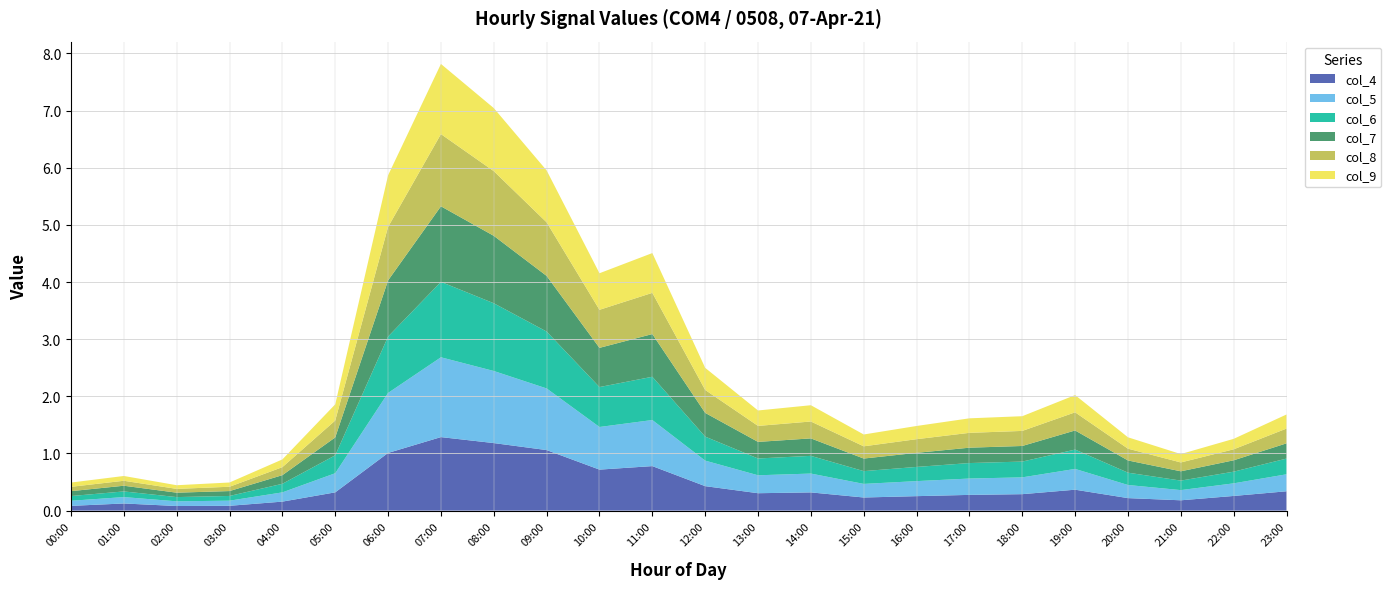

Reading left to right, list all the values displayed in this chart.

col_4: 00:00=0.1	01:00=0.1	02:00=0.1	03:00=0.1	04:00=0.2	05:00=0.3	06:00=1.0	07:00=1.3	08:00=1.2	09:00=1.1	10:00=0.7	11:00=0.8	12:00=0.4	13:00=0.3	14:00=0.3	15:00=0.2	16:00=0.3	17:00=0.3	18:00=0.3	19:00=0.4	20:00=0.2	21:00=0.2	22:00=0.3	23:00=0.3
col_5: 00:00=0.1	01:00=0.1	02:00=0.1	03:00=0.1	04:00=0.2	05:00=0.3	06:00=1.1	07:00=1.4	08:00=1.3	09:00=1.1	10:00=0.7	11:00=0.8	12:00=0.4	13:00=0.3	14:00=0.3	15:00=0.2	16:00=0.3	17:00=0.3	18:00=0.3	19:00=0.4	20:00=0.2	21:00=0.2	22:00=0.2	23:00=0.3
col_6: 00:00=0.1	01:00=0.1	02:00=0.1	03:00=0.1	04:00=0.2	05:00=0.3	06:00=1.0	07:00=1.3	08:00=1.2	09:00=1.0	10:00=0.7	11:00=0.8	12:00=0.4	13:00=0.3	14:00=0.3	15:00=0.2	16:00=0.2	17:00=0.3	18:00=0.3	19:00=0.3	20:00=0.2	21:00=0.2	22:00=0.2	23:00=0.3
col_7: 00:00=0.1	01:00=0.1	02:00=0.1	03:00=0.1	04:00=0.2	05:00=0.3	06:00=1.0	07:00=1.3	08:00=1.2	09:00=1.0	10:00=0.7	11:00=0.7	12:00=0.4	13:00=0.3	14:00=0.3	15:00=0.2	16:00=0.2	17:00=0.3	18:00=0.3	19:00=0.3	20:00=0.2	21:00=0.2	22:00=0.2	23:00=0.3
col_8: 00:00=0.1	01:00=0.1	02:00=0.1	03:00=0.1	04:00=0.1	05:00=0.3	06:00=0.9	07:00=1.3	08:00=1.1	09:00=0.9	10:00=0.7	11:00=0.7	12:00=0.4	13:00=0.3	14:00=0.3	15:00=0.2	16:00=0.2	17:00=0.3	18:00=0.3	19:00=0.3	20:00=0.2	21:00=0.2	22:00=0.2	23:00=0.3
col_9: 00:00=0.1	01:00=0.1	02:00=0.1	03:00=0.1	04:00=0.1	05:00=0.3	06:00=0.9	07:00=1.2	08:00=1.1	09:00=0.9	10:00=0.6	11:00=0.7	12:00=0.4	13:00=0.3	14:00=0.3	15:00=0.2	16:00=0.2	17:00=0.3	18:00=0.3	19:00=0.3	20:00=0.2	21:00=0.1	22:00=0.2	23:00=0.2